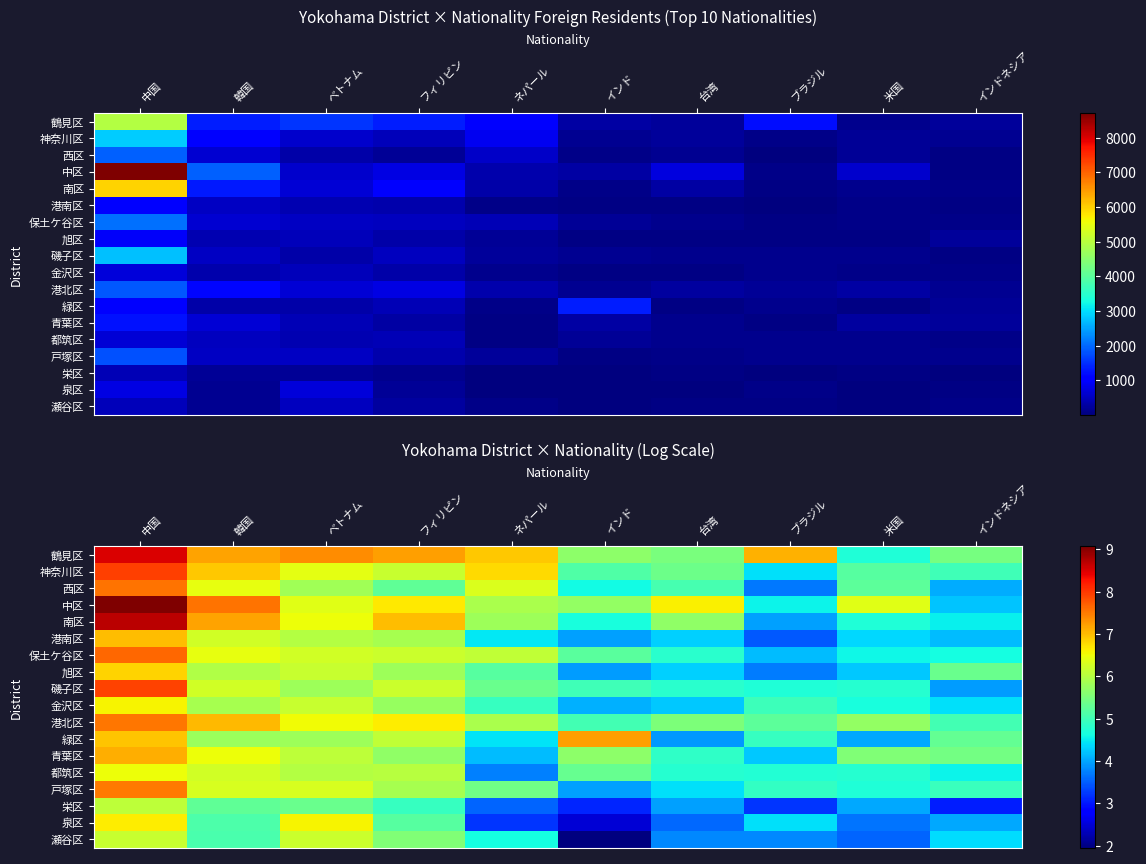

The 中区 series shows 2.2 at 米国. True or false?

False